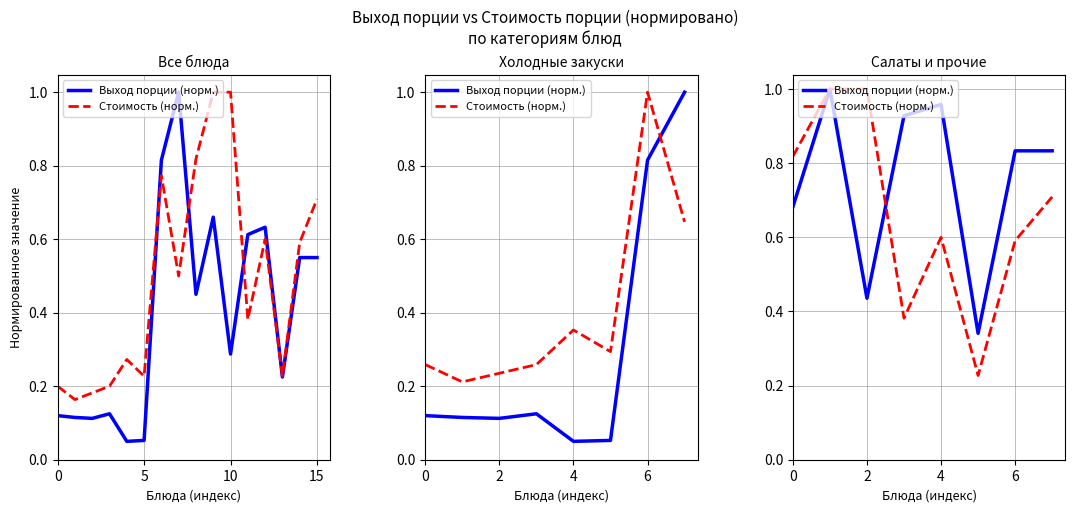

True or false: Стоимость (норм.) and Выход порции (норм.) intersect in this chart.

True